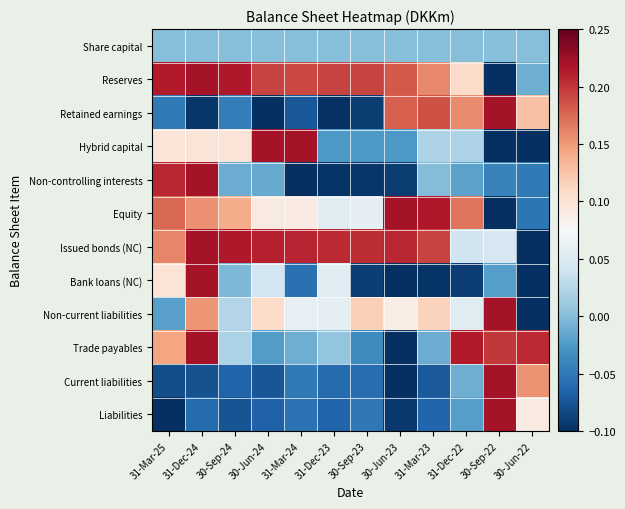

Reading left to right, extract all data points from this chart.

Share capital: 31-Mar-25=0.0	31-Dec-24=0.0	30-Sep-24=0.0	30-Jun-24=0.0	31-Mar-24=0.0	31-Dec-23=0.0	30-Sep-23=0.0	30-Jun-23=0.0	31-Mar-23=0.0	31-Dec-22=0.0	30-Sep-22=0.0	30-Jun-22=0.0
Reserves: 31-Mar-25=0.2	31-Dec-24=0.2	30-Sep-24=0.2	30-Jun-24=0.2	31-Mar-24=0.2	31-Dec-23=0.2	30-Sep-23=0.2	30-Jun-23=0.2	31-Mar-23=0.2	31-Dec-22=0.1	30-Sep-22=-0.1	30-Jun-22=-0.0
Retained earnings: 31-Mar-25=-0.0	31-Dec-24=-0.1	30-Sep-24=-0.0	30-Jun-24=-0.1	31-Mar-24=-0.1	31-Dec-23=-0.1	30-Sep-23=-0.1	30-Jun-23=0.2	31-Mar-23=0.2	31-Dec-22=0.2	30-Sep-22=0.2	30-Jun-22=0.1
Hybrid capital: 31-Mar-25=0.1	31-Dec-24=0.1	30-Sep-24=0.1	30-Jun-24=0.2	31-Mar-24=0.2	31-Dec-23=-0.0	30-Sep-23=-0.0	30-Jun-23=-0.0	31-Mar-23=0.0	31-Dec-22=0.0	30-Sep-22=-0.1	30-Jun-22=-0.1
Non-controlling interests: 31-Mar-25=0.2	31-Dec-24=0.2	30-Sep-24=-0.0	30-Jun-24=-0.0	31-Mar-24=-0.1	31-Dec-23=-0.1	30-Sep-23=-0.1	30-Jun-23=-0.1	31-Mar-23=-0.0	31-Dec-22=-0.0	30-Sep-22=-0.0	30-Jun-22=-0.0
Equity: 31-Mar-25=0.2	31-Dec-24=0.2	30-Sep-24=0.1	30-Jun-24=0.1	31-Mar-24=0.1	31-Dec-23=0.1	30-Sep-23=0.1	30-Jun-23=0.2	31-Mar-23=0.2	31-Dec-22=0.2	30-Sep-22=-0.1	30-Jun-22=-0.1
Issued bonds (NC): 31-Mar-25=0.2	31-Dec-24=0.2	30-Sep-24=0.2	30-Jun-24=0.2	31-Mar-24=0.2	31-Dec-23=0.2	30-Sep-23=0.2	30-Jun-23=0.2	31-Mar-23=0.2	31-Dec-22=0.0	30-Sep-22=0.0	30-Jun-22=-0.1
Bank loans (NC): 31-Mar-25=0.1	31-Dec-24=0.2	30-Sep-24=-0.0	30-Jun-24=0.0	31-Mar-24=-0.1	31-Dec-23=0.1	30-Sep-23=-0.1	30-Jun-23=-0.1	31-Mar-23=-0.1	31-Dec-22=-0.1	30-Sep-22=-0.0	30-Jun-22=-0.1
Non-current liabilities: 31-Mar-25=-0.0	31-Dec-24=0.2	30-Sep-24=0.0	30-Jun-24=0.1	31-Mar-24=0.1	31-Dec-23=0.1	30-Sep-23=0.1	30-Jun-23=0.1	31-Mar-23=0.1	31-Dec-22=0.1	30-Sep-22=0.2	30-Jun-22=-0.1
Trade payables: 31-Mar-25=0.1	31-Dec-24=0.2	30-Sep-24=0.0	30-Jun-24=-0.0	31-Mar-24=-0.0	31-Dec-23=0.0	30-Sep-23=-0.0	30-Jun-23=-0.1	31-Mar-23=-0.0	31-Dec-22=0.2	30-Sep-22=0.2	30-Jun-22=0.2
Current liabilities: 31-Mar-25=-0.1	31-Dec-24=-0.1	30-Sep-24=-0.1	30-Jun-24=-0.1	31-Mar-24=-0.0	31-Dec-23=-0.1	30-Sep-23=-0.1	30-Jun-23=-0.1	31-Mar-23=-0.1	31-Dec-22=-0.0	30-Sep-22=0.2	30-Jun-22=0.2
Liabilities: 31-Mar-25=-0.1	31-Dec-24=-0.1	30-Sep-24=-0.1	30-Jun-24=-0.1	31-Mar-24=-0.1	31-Dec-23=-0.1	30-Sep-23=-0.1	30-Jun-23=-0.1	31-Mar-23=-0.1	31-Dec-22=-0.0	30-Sep-22=0.2	30-Jun-22=0.1